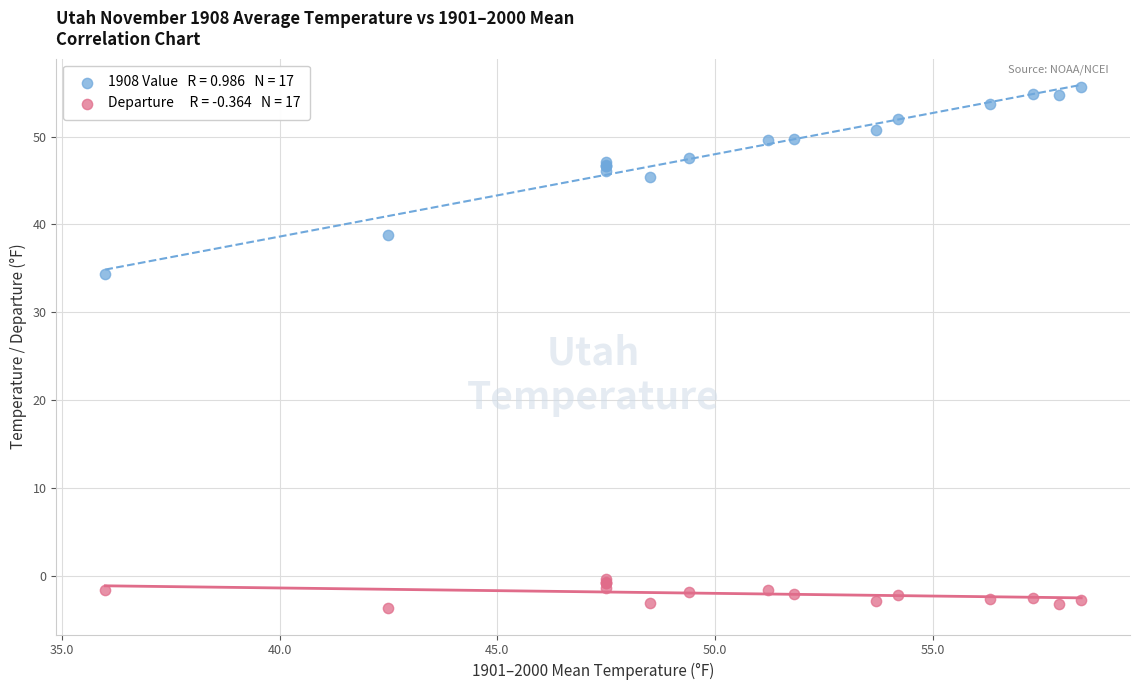

Across all series, what Y value is closest to 25?

34.4